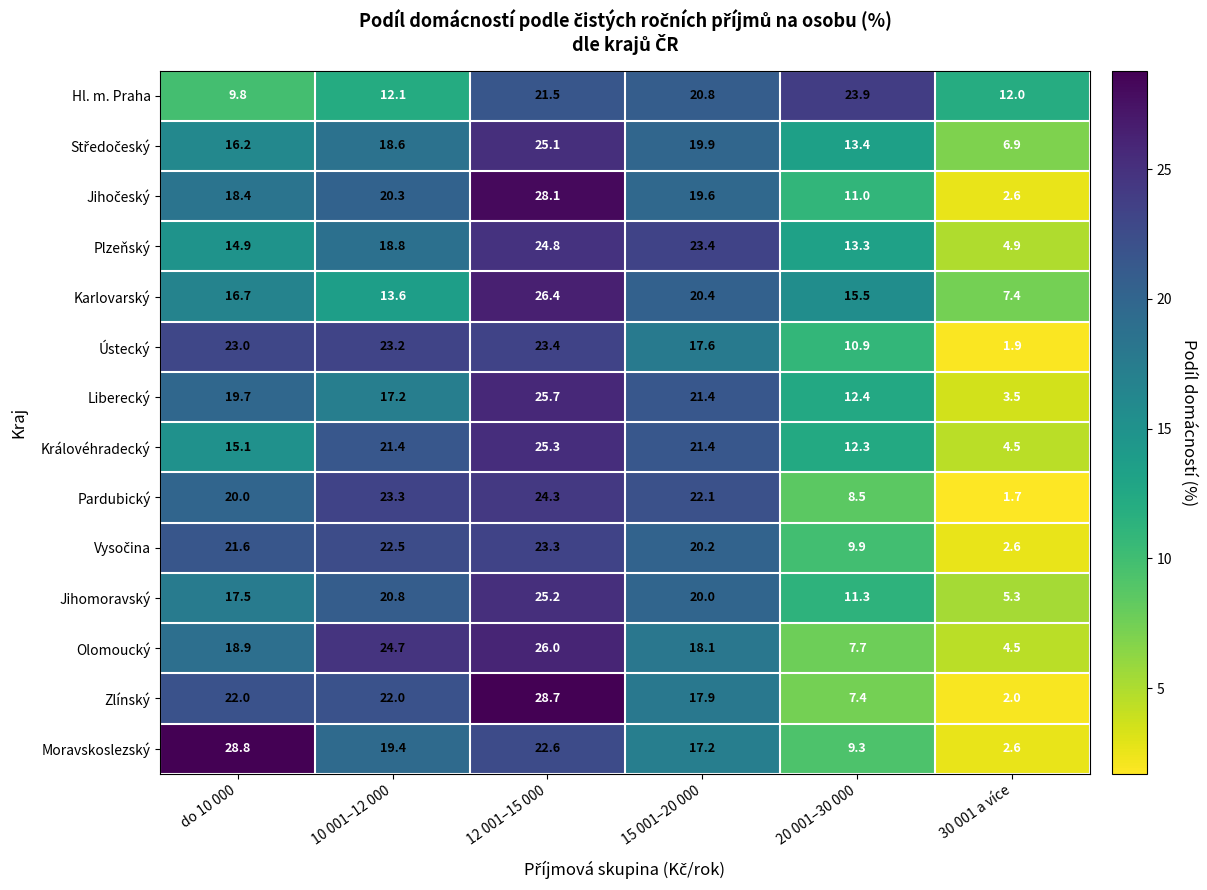

List the labels in order of Ústecký value, smallest first.

30 001 a více, 20 001–30 000, 15 001–20 000, do 10 000, 10 001–12 000, 12 001–15 000